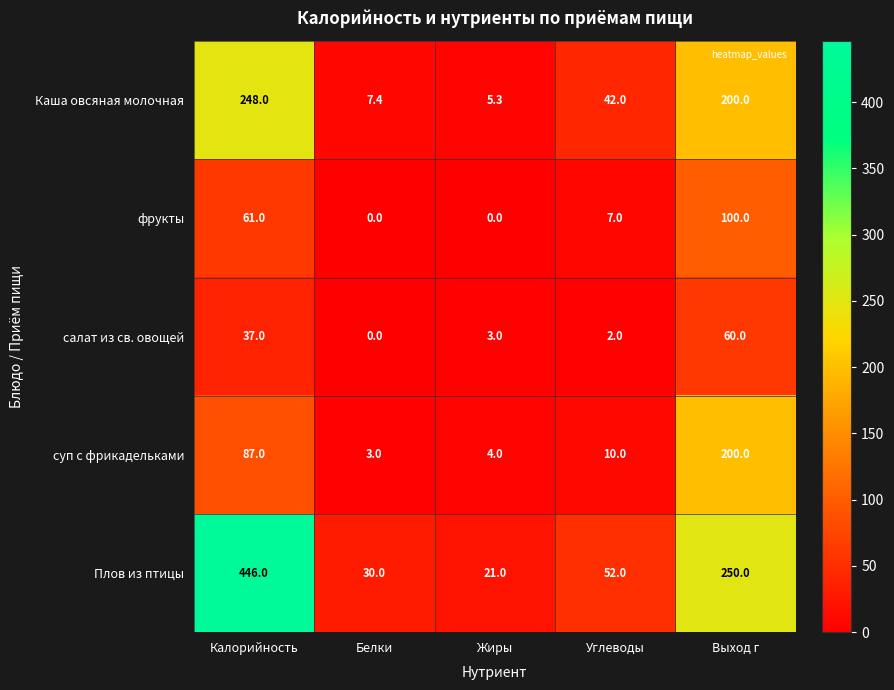

At which label does суп с фрикадельками first exceed 10?

Калорийность